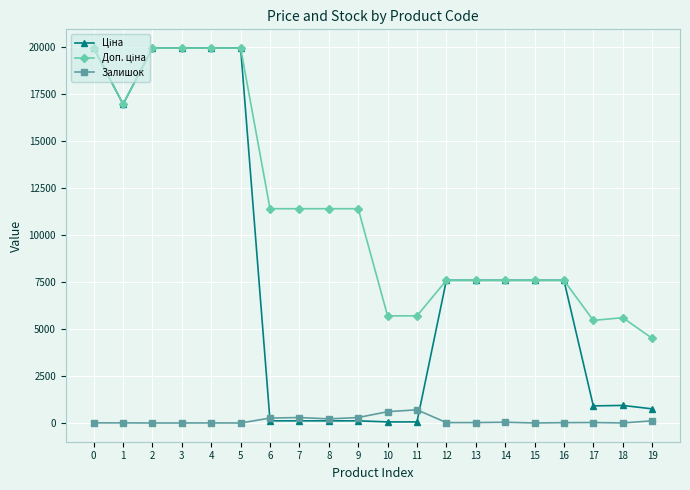

The value of Залишок at 11 is 702.0. True or false?

True